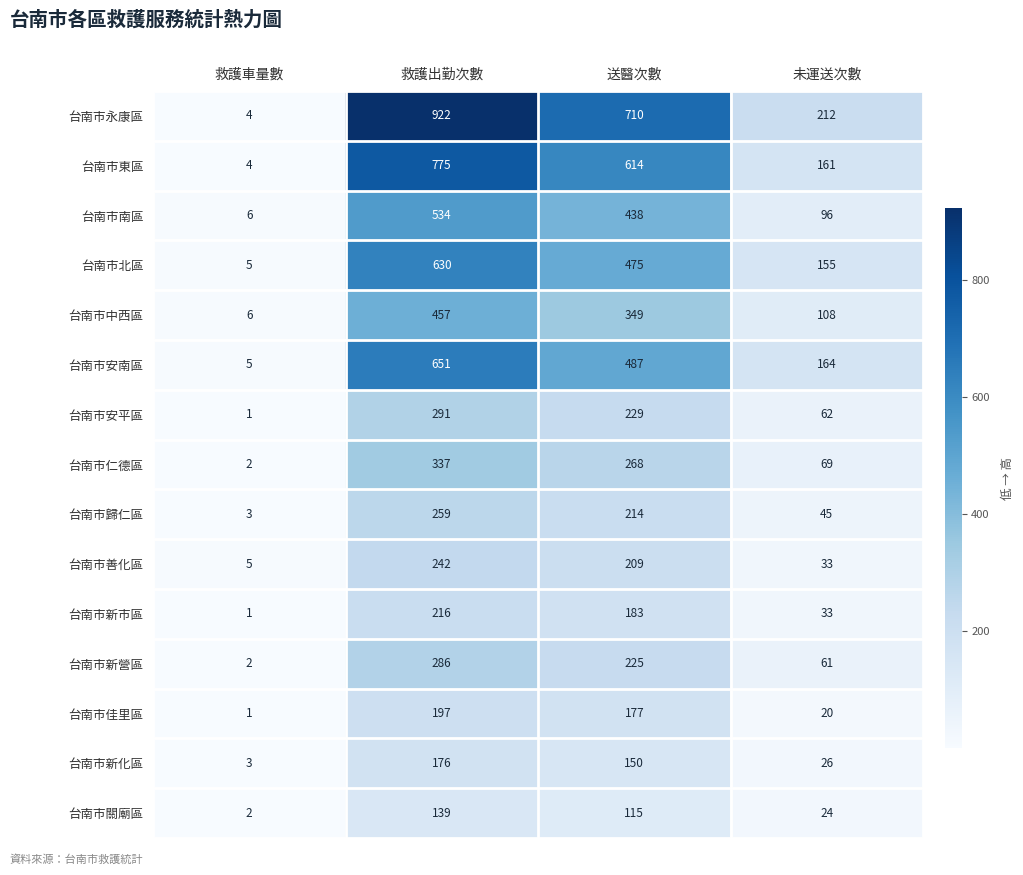

What is the sum of all 台南市安平區 values?

583